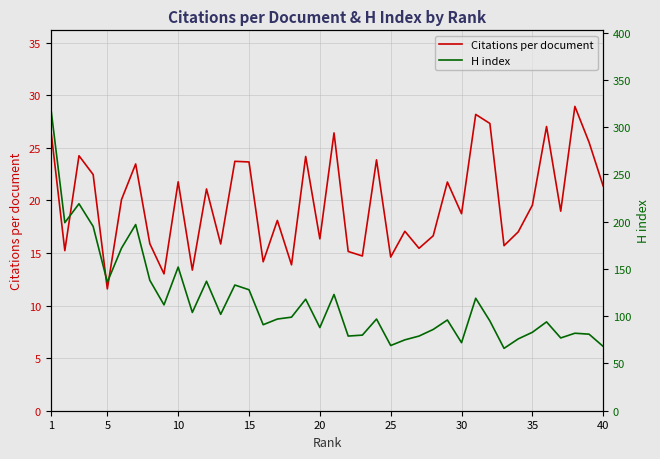

How many values in the Citations per document series exceed 19?

20